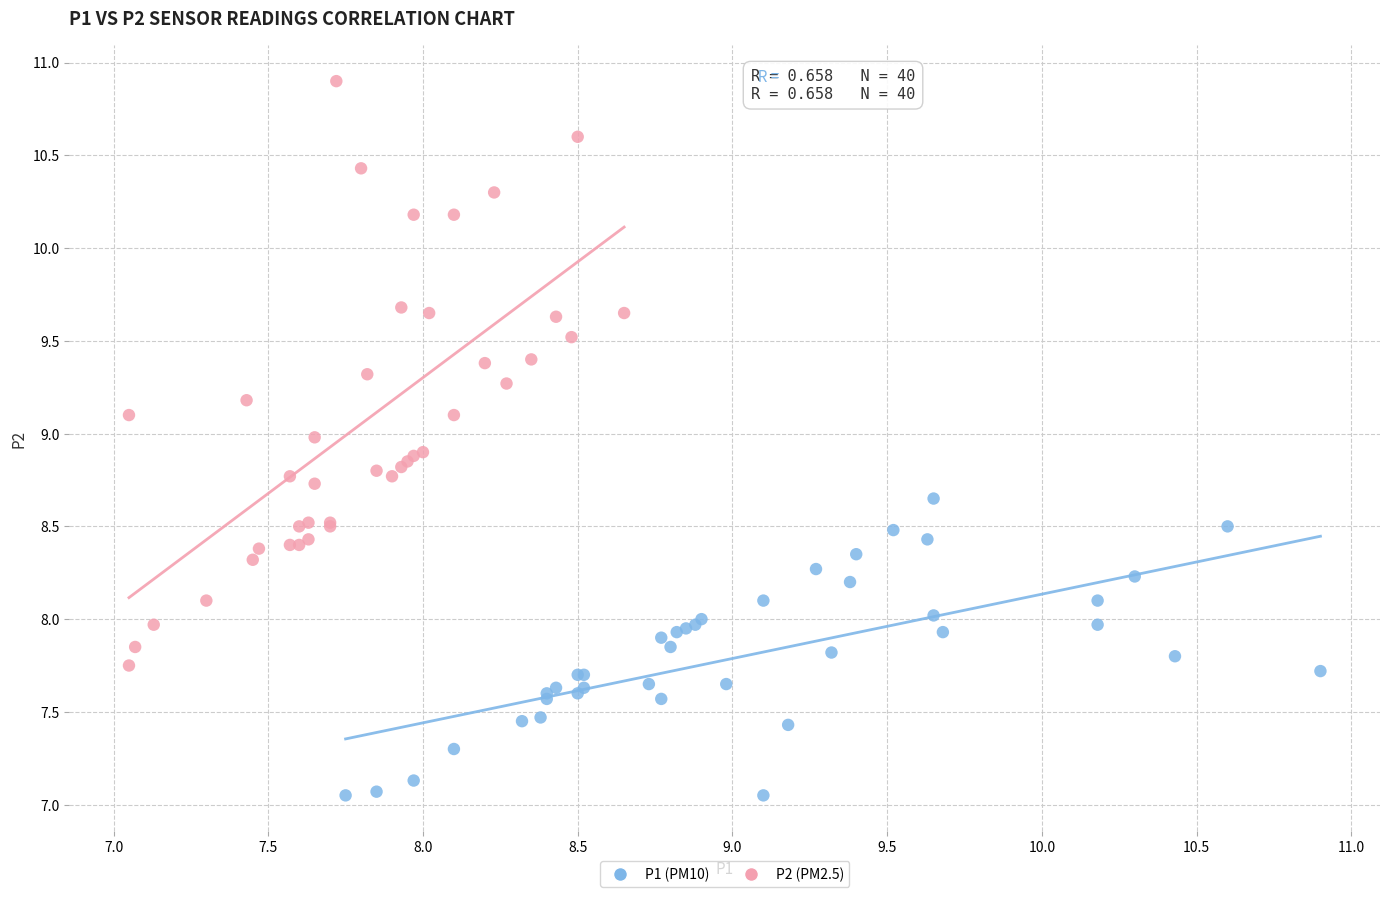

Which series has the largest Y range (max minus min)?

P2 (PM2.5)